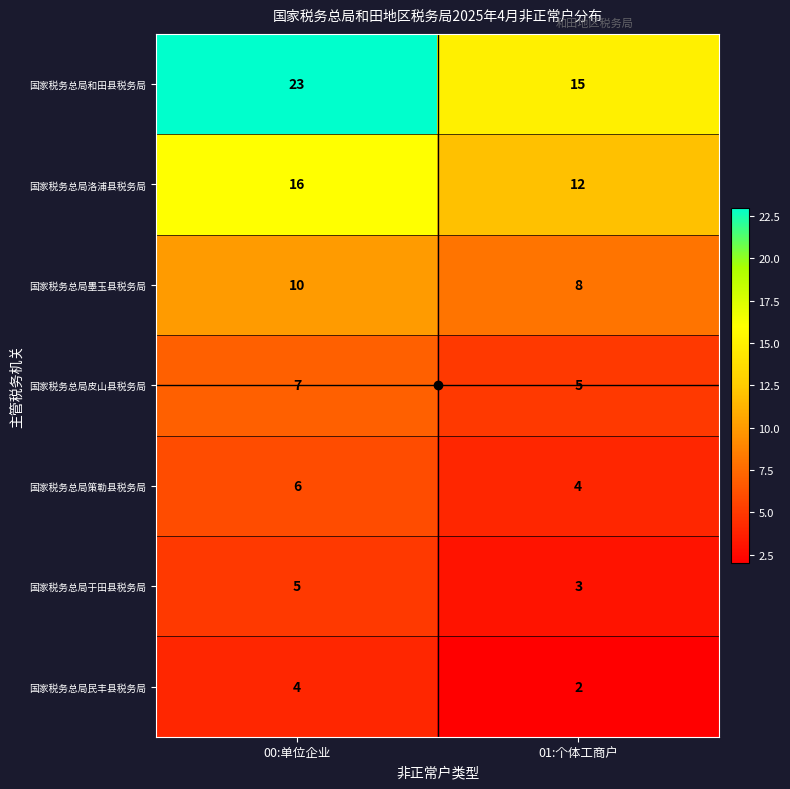

Rank the series by their maximum value, from lowest to highest.

国家税务总局民丰县税务局, 国家税务总局于田县税务局, 国家税务总局策勒县税务局, 国家税务总局皮山县税务局, 国家税务总局墨玉县税务局, 国家税务总局洛浦县税务局, 国家税务总局和田县税务局